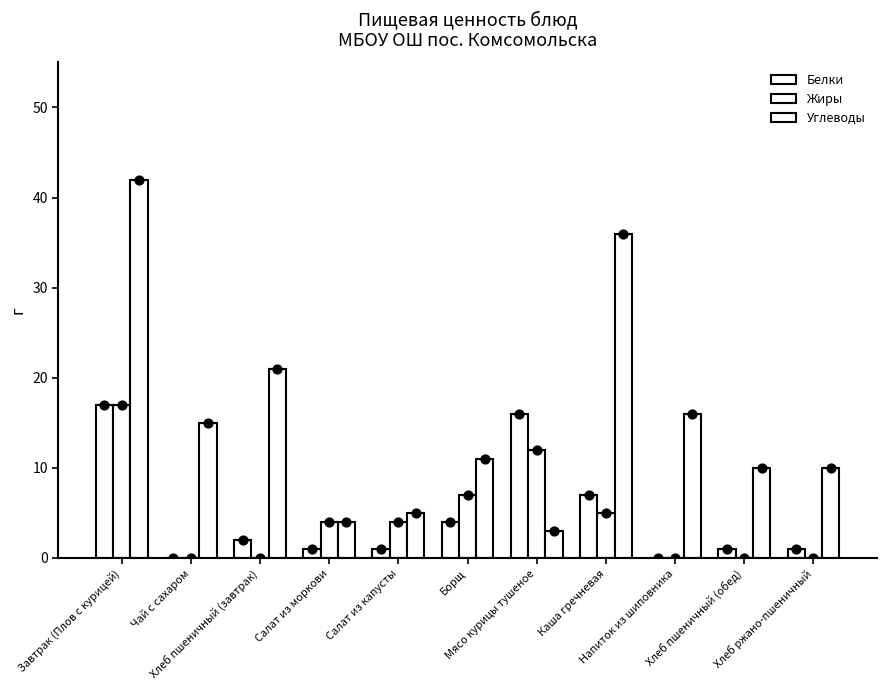

Is the value of Жиры at Хлеб ржано-пшеничный greater than the value of Углеводы at Завтрак (Плов с курицей)?

No